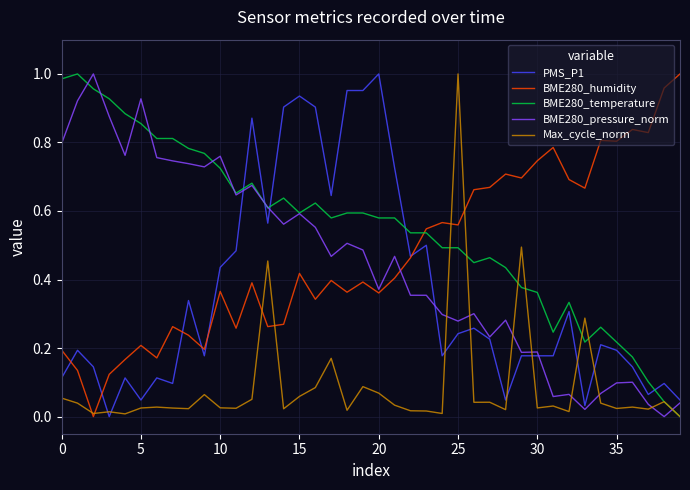

True or false: Max_cycle_norm and BME280_pressure_norm cross at least once.

True